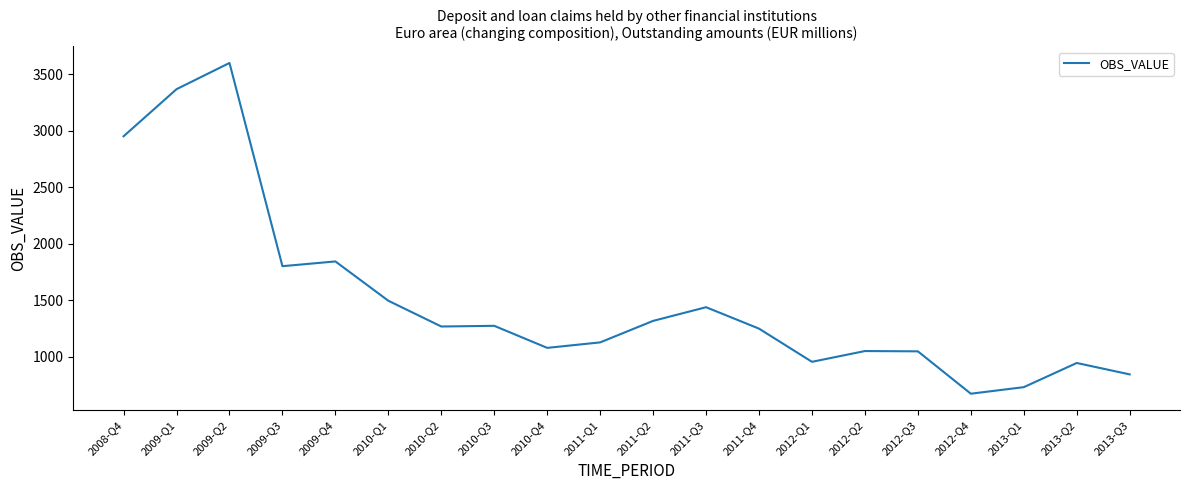

What is the change in value from 2009-Q2 to 2009-Q3?

-1799.0